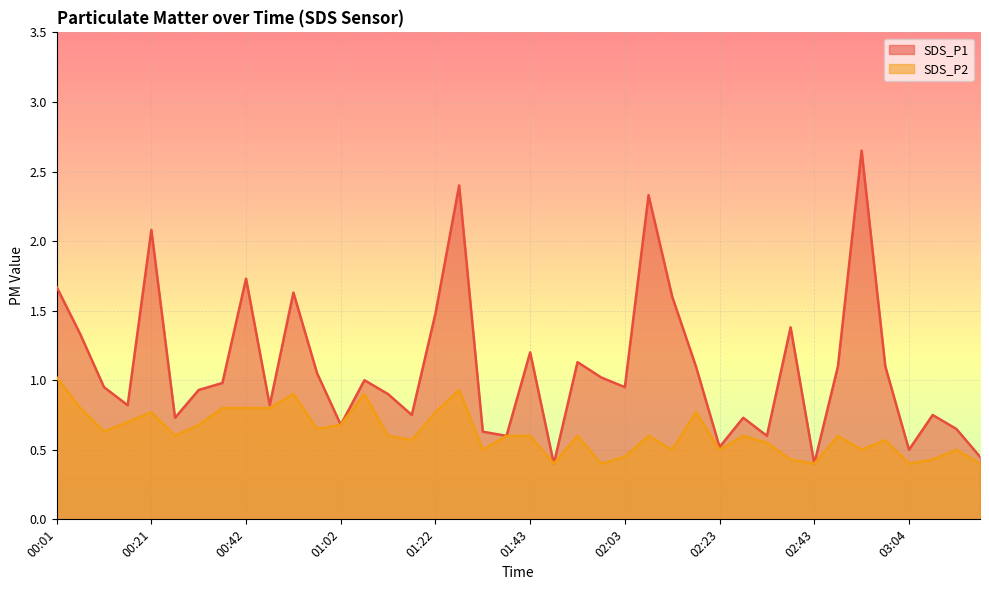

True or false: SDS_P1 has a value of 1.2 at 00:16.

False